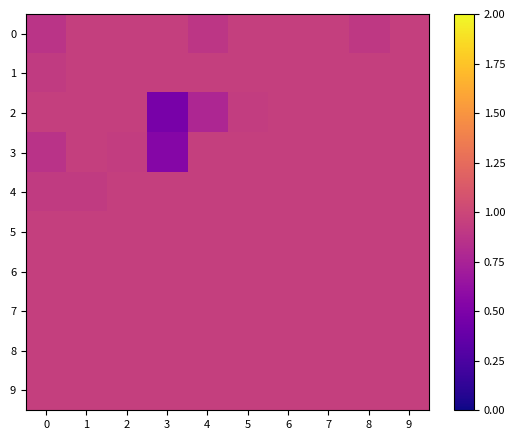

Which series changed the most between 1 and 7?

4